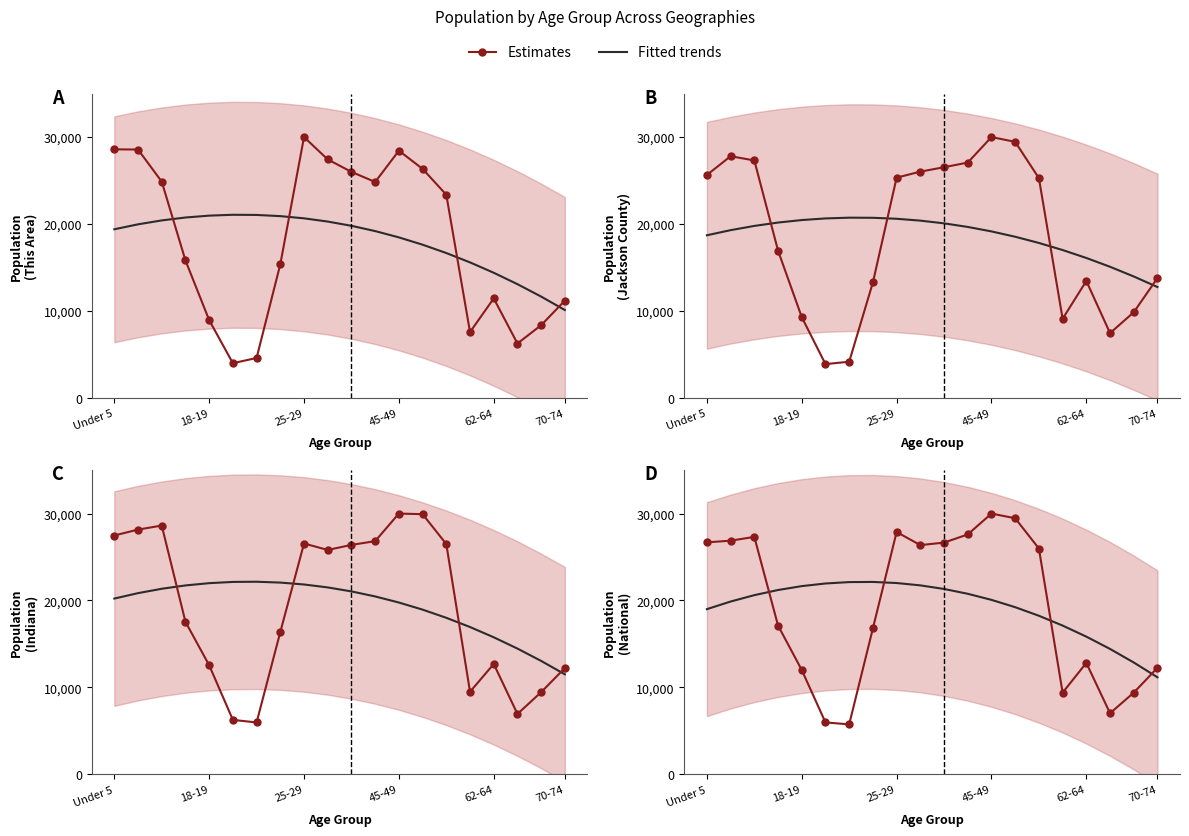

How many lines are shown in the chart?

2